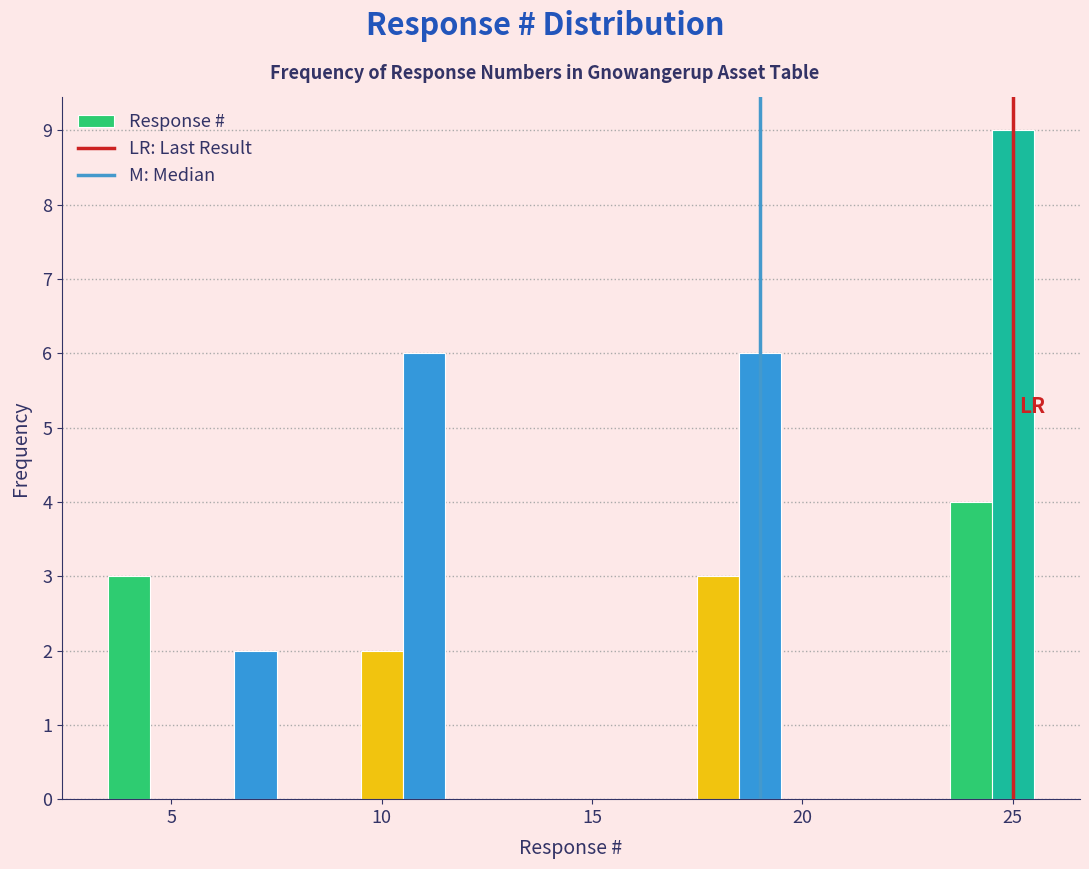

Around what value on the x-axis is the tallest bar? Give the approximate position of its centre, as read against the axis.

25.0